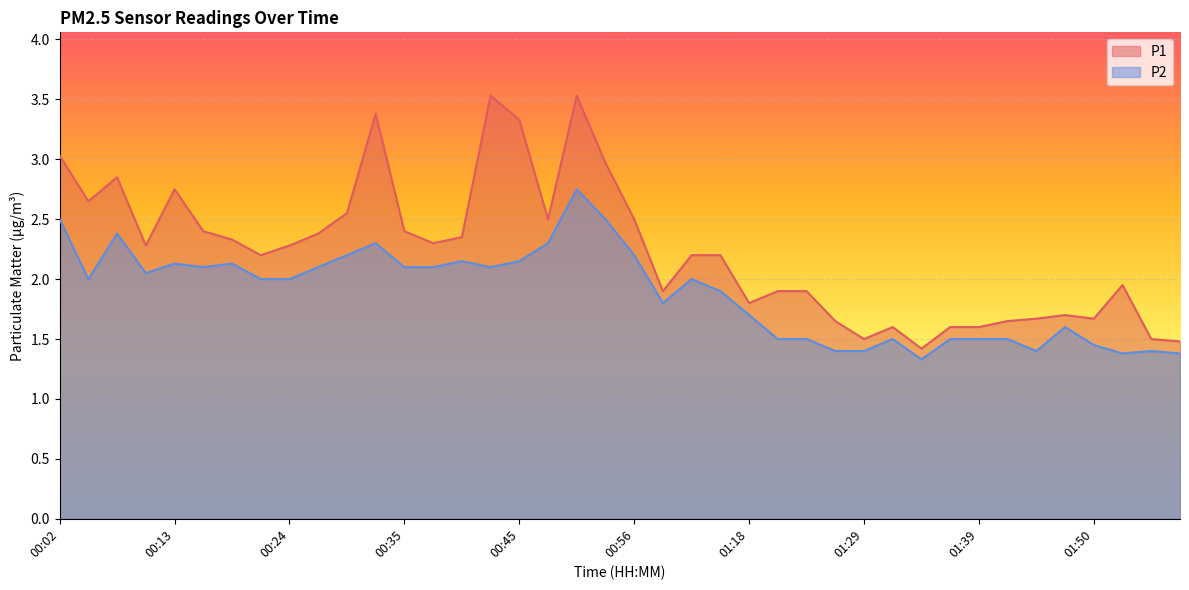

What is the minimum value shown in the chart?

1.3